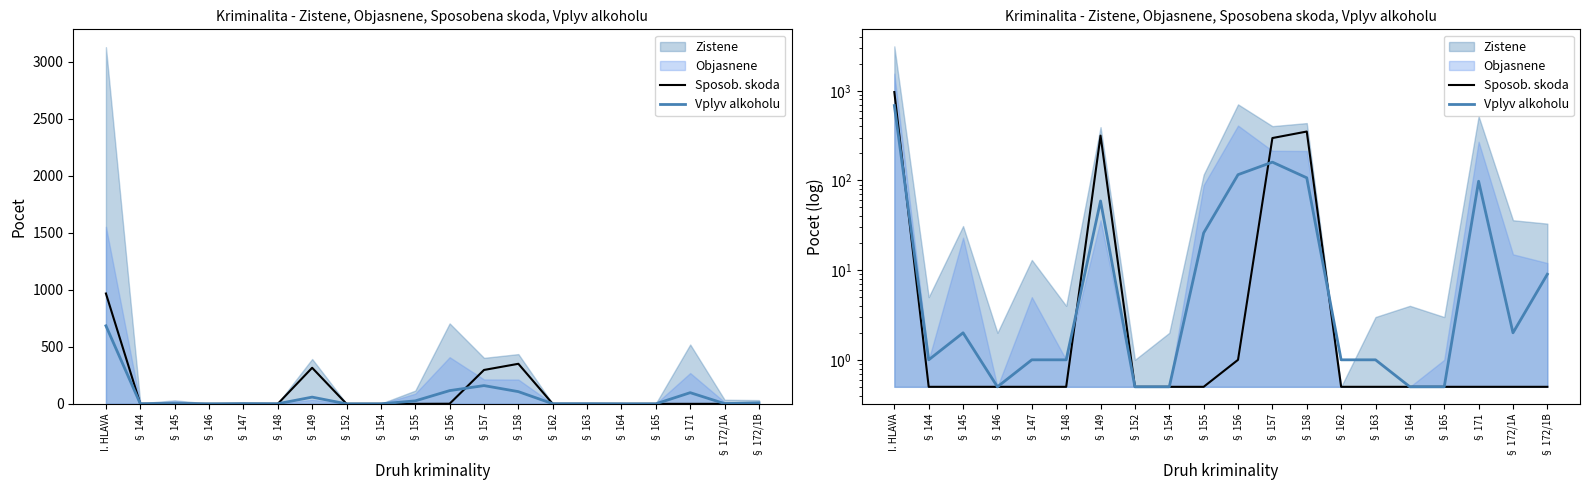

What is the sum of the Vplyv alkoholu values at § 157 and § 158?

267.0